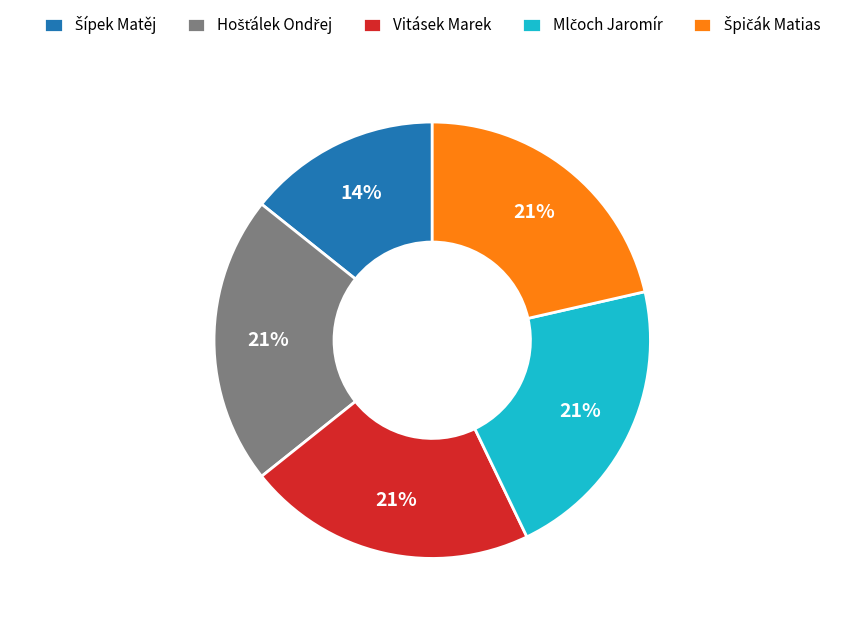

To the nearest percent, what portion does Vitásek Marek represent?

21%